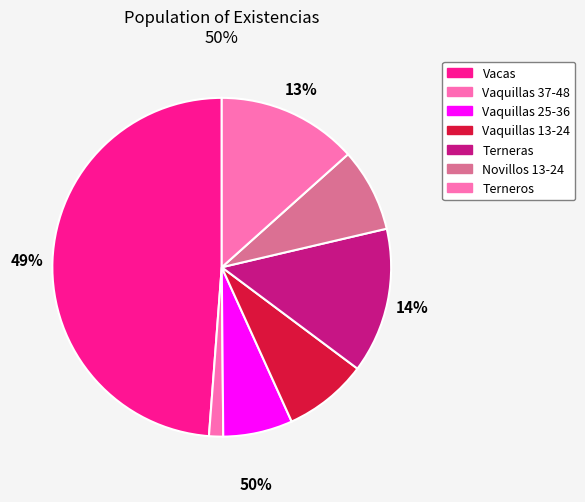

To the nearest percent, what percentage of the pie is Vacas?

49%